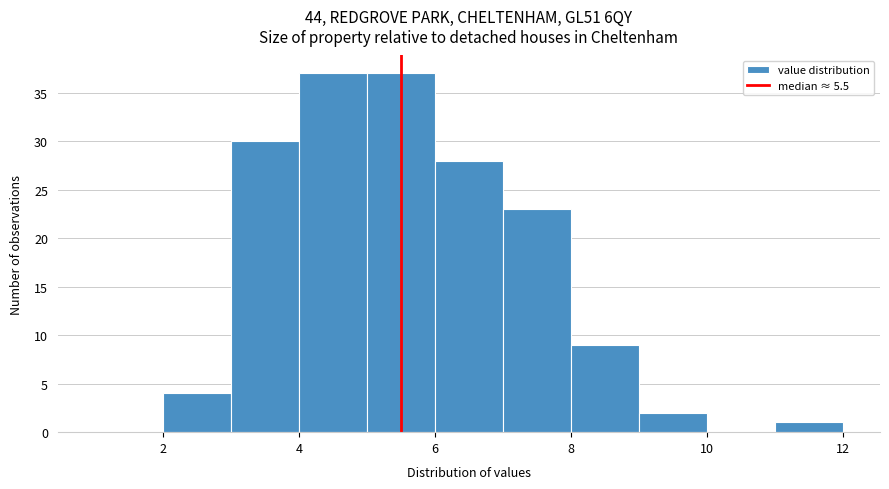

Reading left to right, list every bar in this chart as the range it spans on the x-axis followed by its height. The values are not printed on the chart, so give them approximately, as read against the axis.

1 to 2: 0
2 to 3: 4
3 to 4: 30
4 to 5: 37
5 to 6: 37
6 to 7: 28
7 to 8: 23
8 to 9: 9
9 to 10: 2
10 to 11: 0
11 to 12: 1